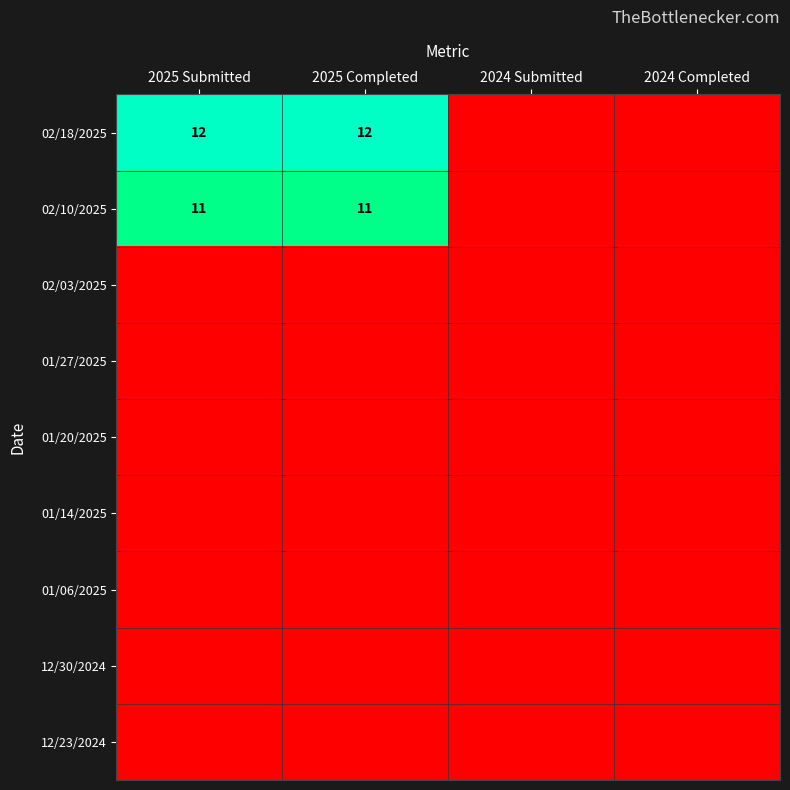

The 02/18/2025 series shows 12 at 2025 Submitted. True or false?

True